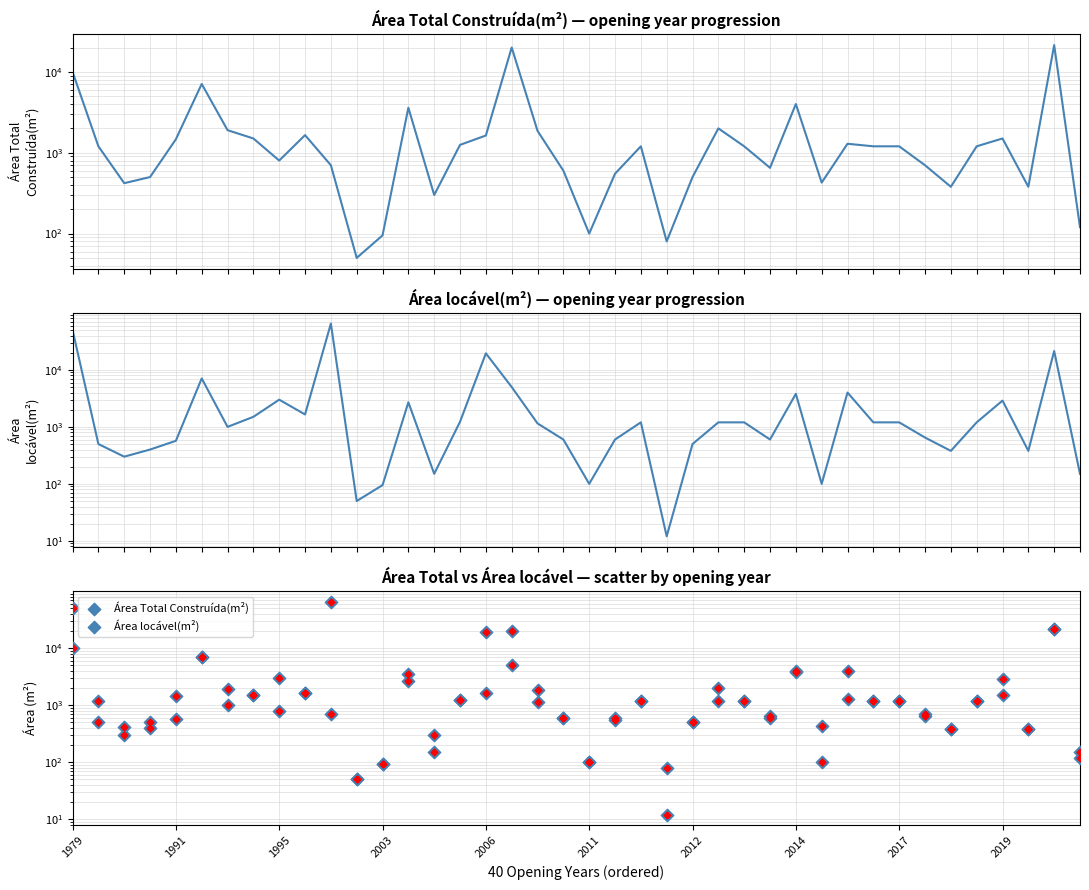

Which series has the largest total across all categories?

Área locável(m²)